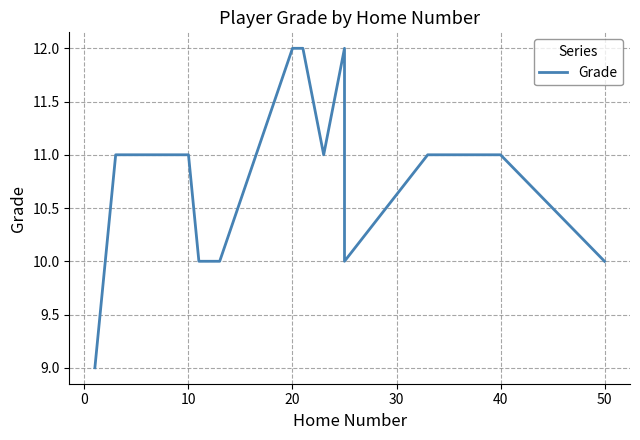

How many interior local valleys (lower than both neighbors) does the data have?

2